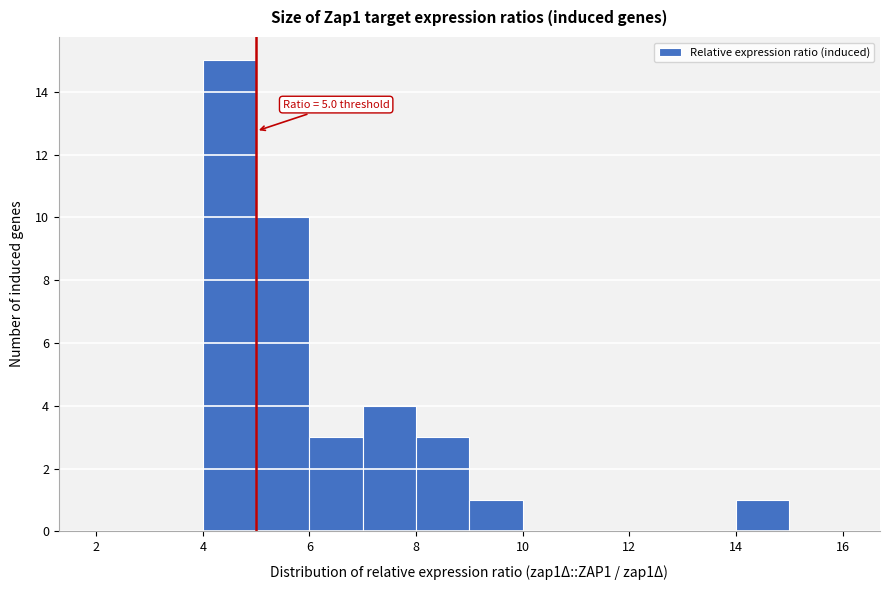

Over which range of the x-axis is the bar tallest?

4 to 5